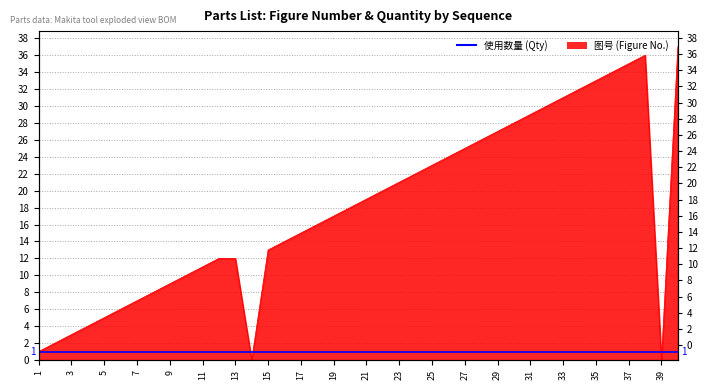

True or false: the data shows 41 at 30.

False